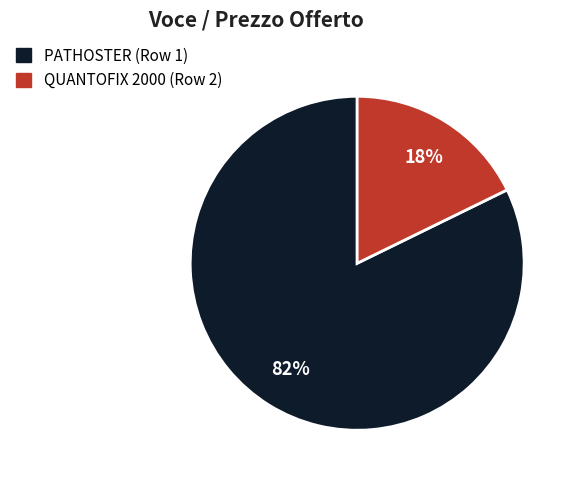

To the nearest percent, what is the difference between the PATHOSTER (Row 1) and QUANTOFIX 2000 (Row 2) slice percentages?

64%